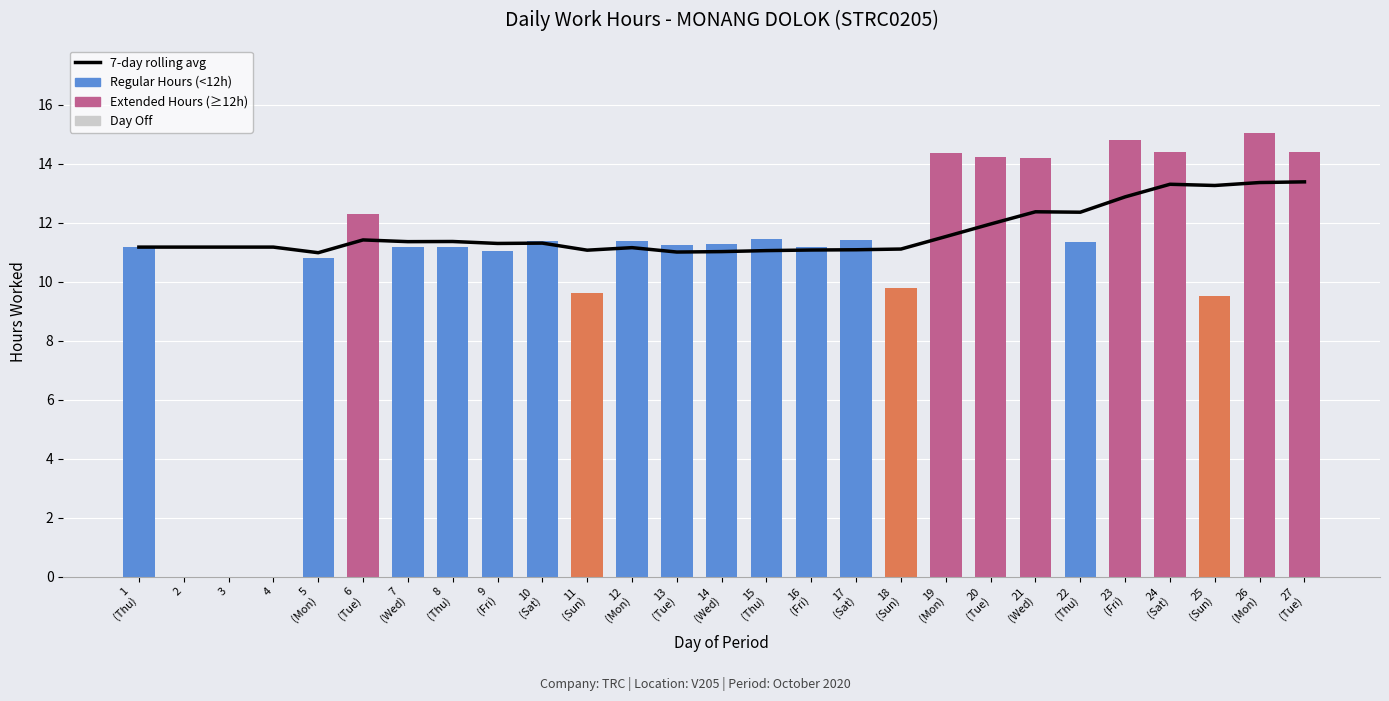

Reading right to left, extract all data points from this chart.

7-day rolling avg: 27
(Tue)=13.4	26
(Mon)=13.4	25
(Sun)=13.3	24
(Sat)=13.3	23
(Fri)=12.9	22
(Thu)=12.4	21
(Wed)=12.4	20
(Tue)=12.0	19
(Mon)=11.5	18
(Sun)=11.1	17
(Sat)=11.1	16
(Fri)=11.1	15
(Thu)=11.1	14
(Wed)=11.0	13
(Tue)=11.0	12
(Mon)=11.2	11
(Sun)=11.1	10
(Sat)=11.3	9
(Fri)=11.3	8
(Thu)=11.4	7
(Wed)=11.4	6
(Tue)=11.4	5
(Mon)=11.0	4=11.2	3=11.2	2=11.2	1
(Thu)=11.2
Hours Worked: 27
(Tue)=14.4	26
(Mon)=15.1	25
(Sun)=9.5	24
(Sat)=14.4	23
(Fri)=14.8	22
(Thu)=11.3	21
(Wed)=14.2	20
(Tue)=14.2	19
(Mon)=14.3	18
(Sun)=9.8	17
(Sat)=11.4	16
(Fri)=11.2	15
(Thu)=11.4	14
(Wed)=11.3	13
(Tue)=11.2	12
(Mon)=11.4	11
(Sun)=9.6	10
(Sat)=11.4	9
(Fri)=11.0	8
(Thu)=11.2	7
(Wed)=11.2	6
(Tue)=12.3	5
(Mon)=10.8	4=0.0	3=0.0	2=0.0	1
(Thu)=11.2